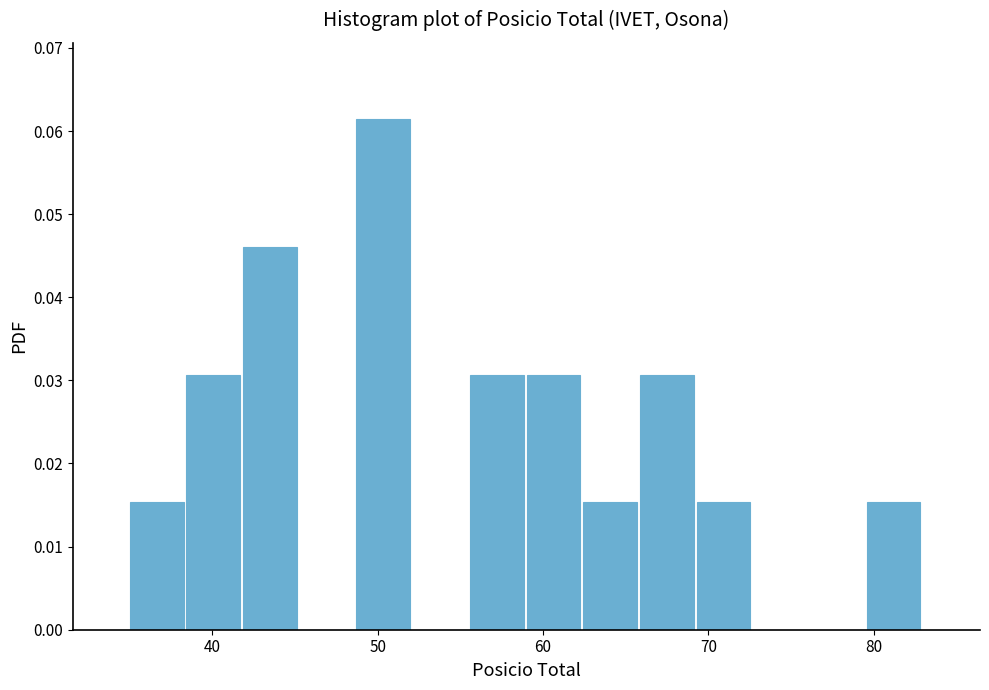

Read against the x-axis, roughly where is the centre of the tallest bar?

50